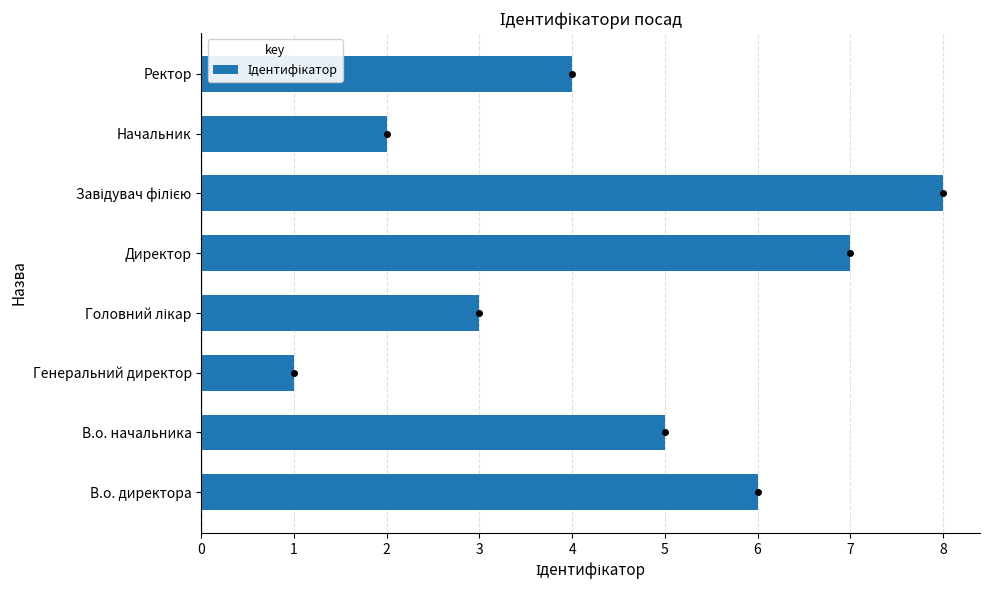

At which category does the chart reach its minimum across all series?

Генеральний директор